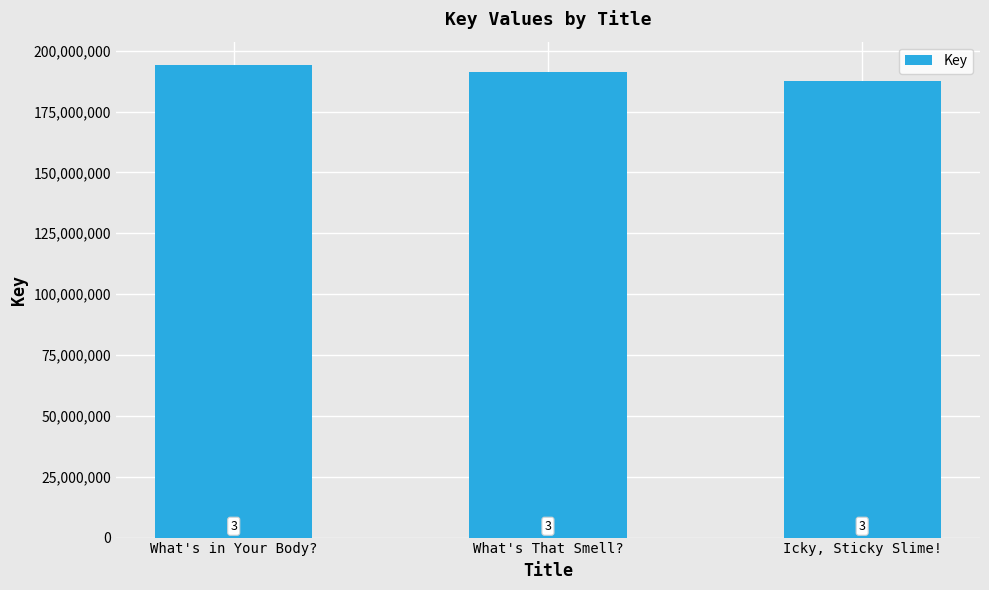

What is the difference between the maximum and minimum values?

6637525